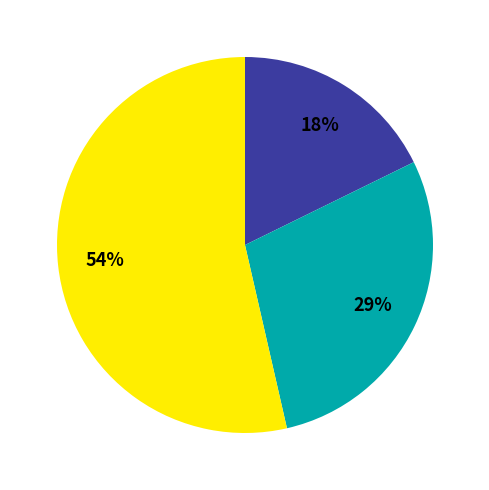

To the nearest percent, what is the average slice percentage?

33%